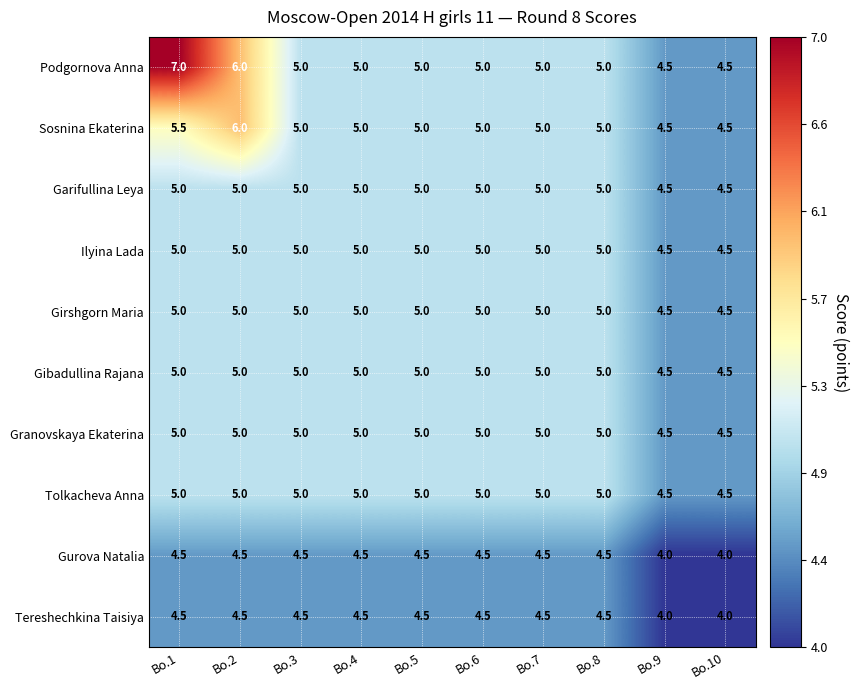

How many series are shown in this chart?

10